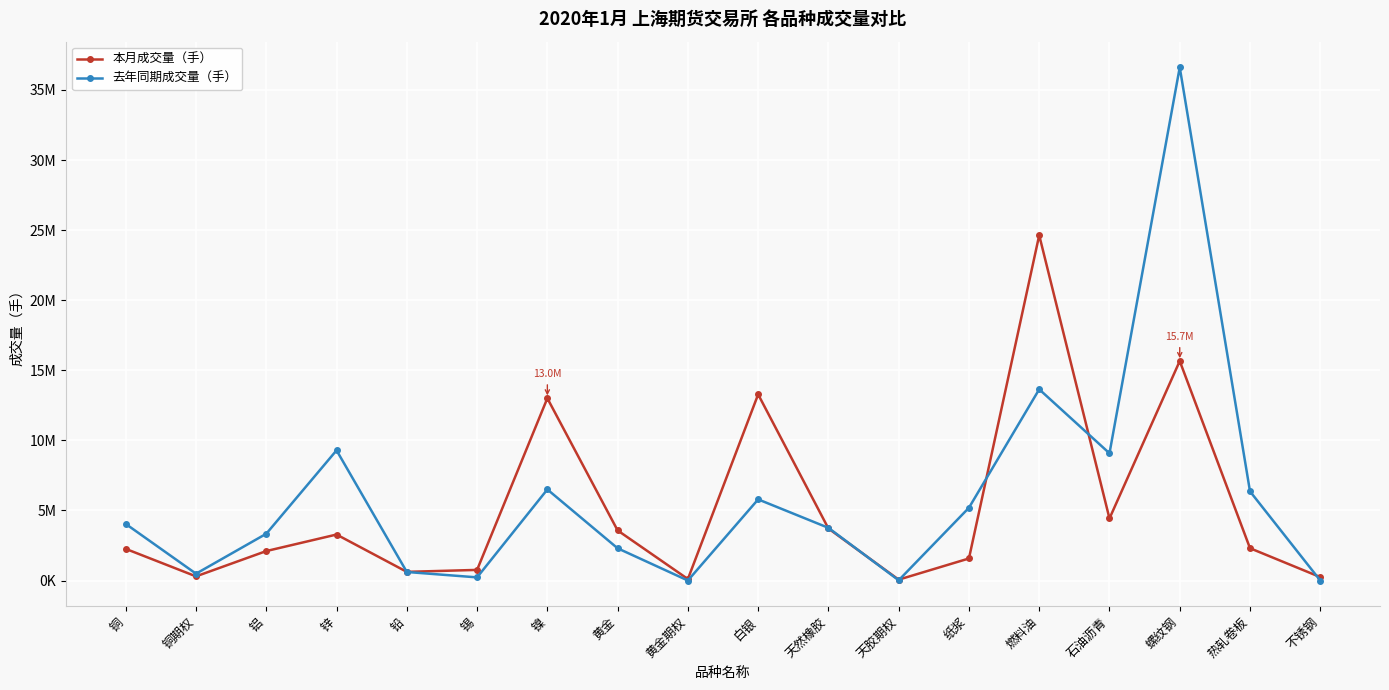

What is the difference between the 去年同期成交量（手） values at 铜 and 铜期权?

3549329